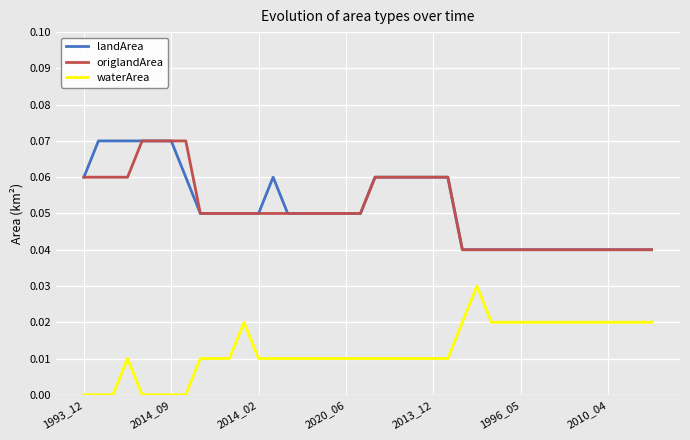

How many origlandArea values are between 0 and 1?

40